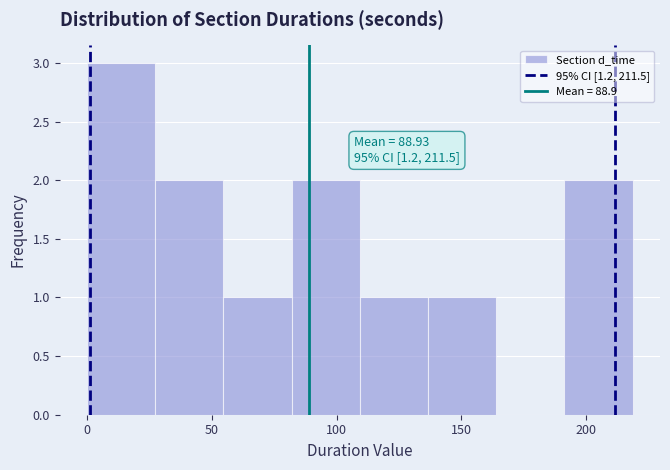

Which range on the x-axis has the tallest bar?

0 to 25